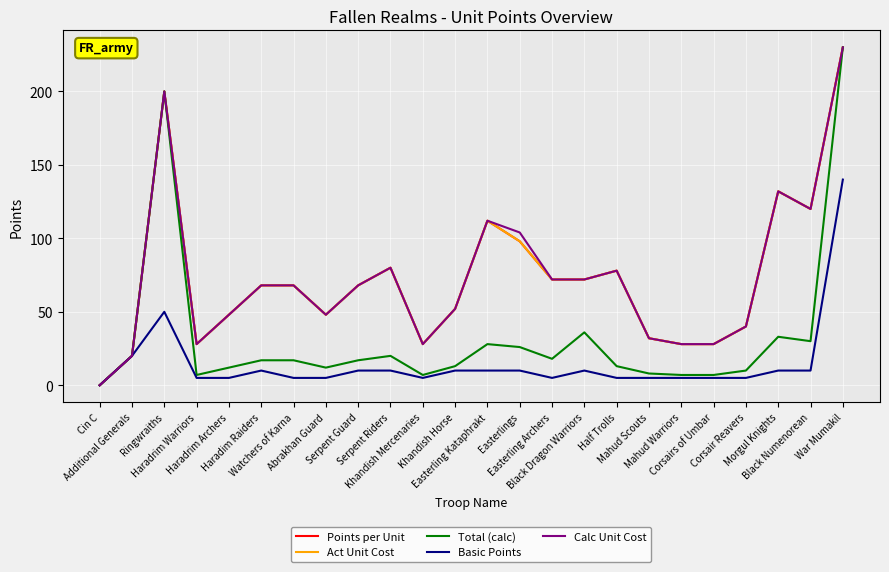

Does the chart have visible grid lines?

Yes